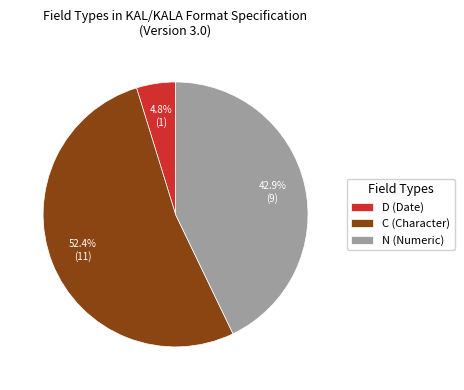

Does C represent more than half of the total?

Yes